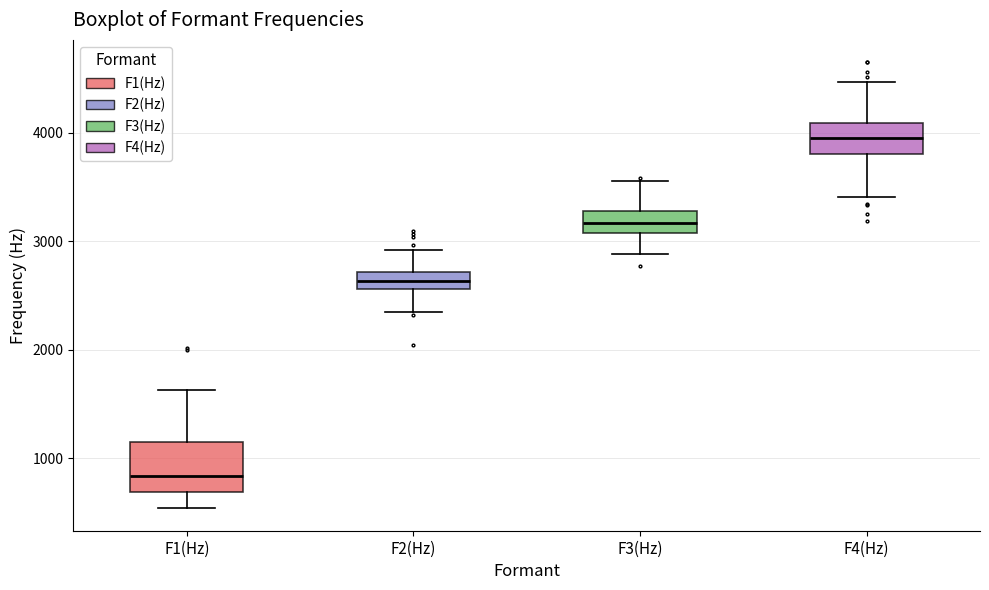

Which box's median line is the lowest?

F1(Hz)